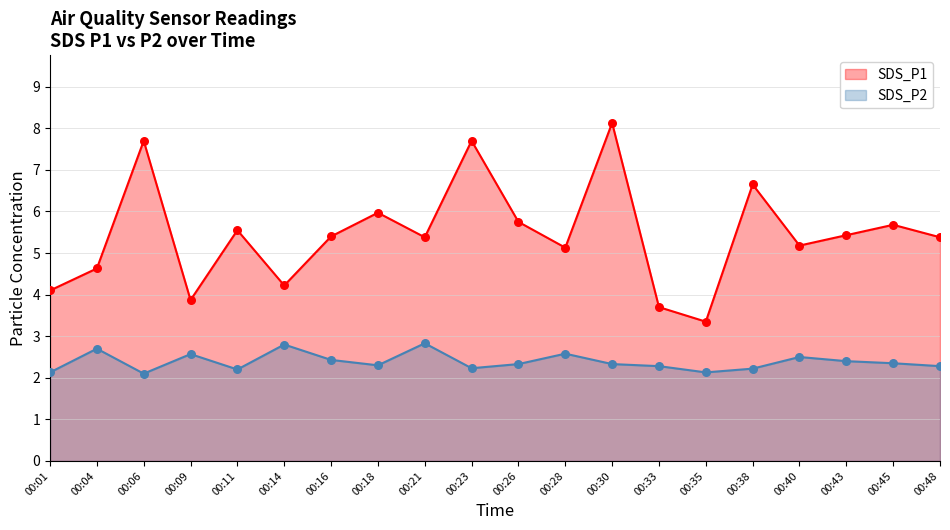

What are all the series names shown in the legend?

SDS_P1, SDS_P2